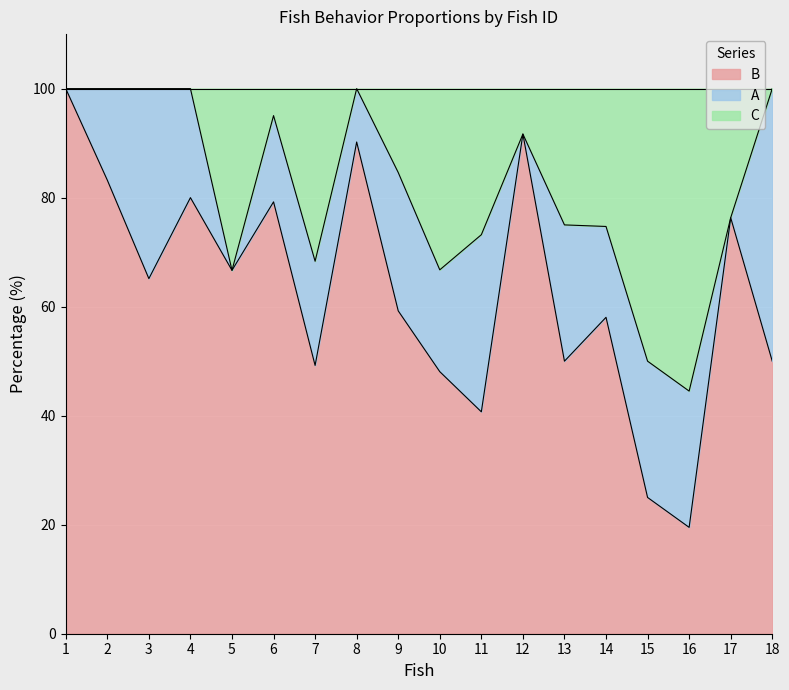

What is the maximum value for B?

100.0